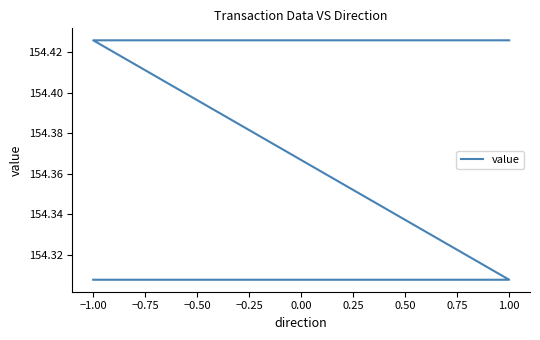

What is the approximate value at 1.00?

154.4